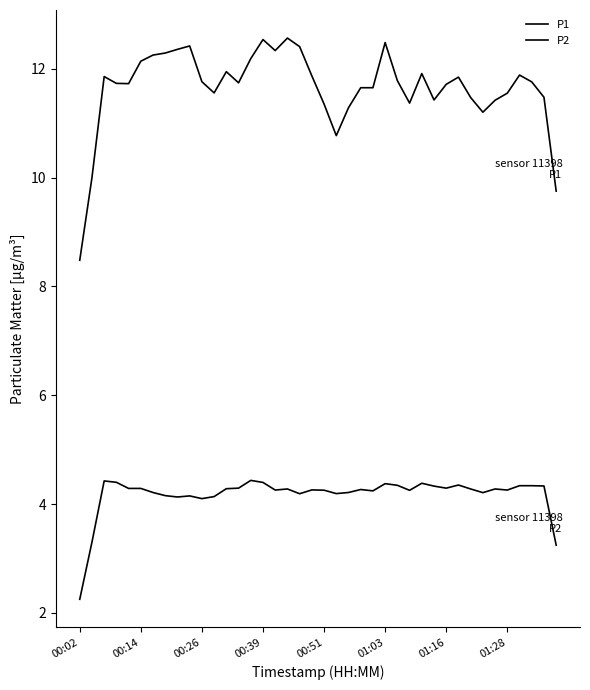

Is this an area chart (filled region under the line)?

No